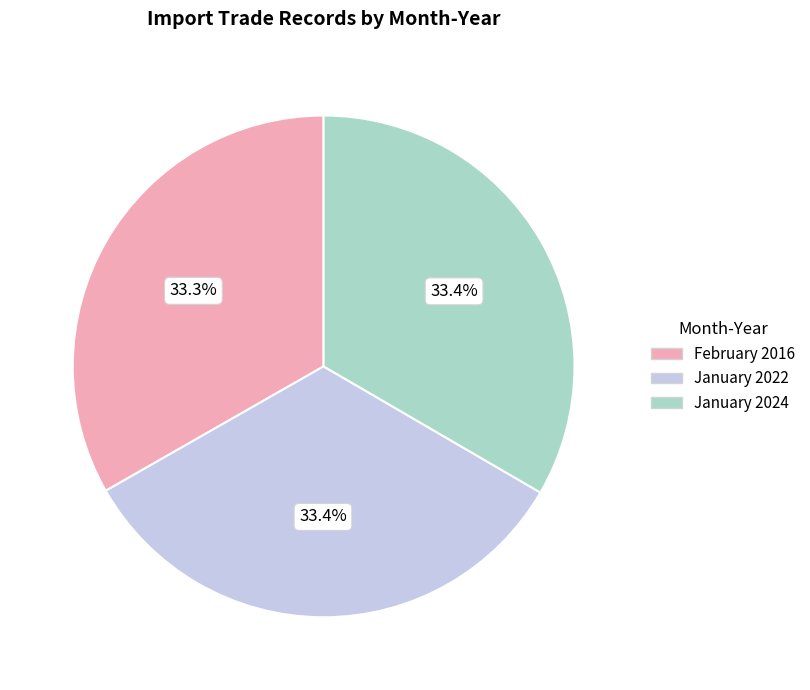

Is February 2016 the majority of the pie?

No